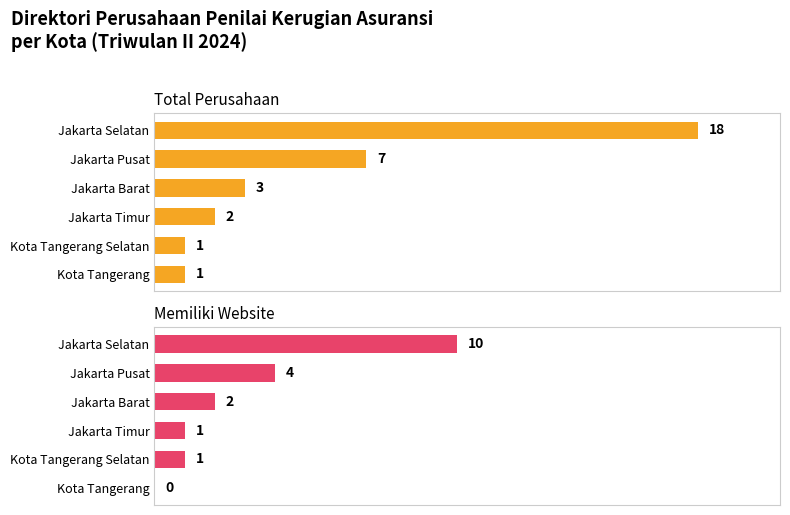

True or false: Memiliki Website has a value of 4 at Jakarta Pusat.

True